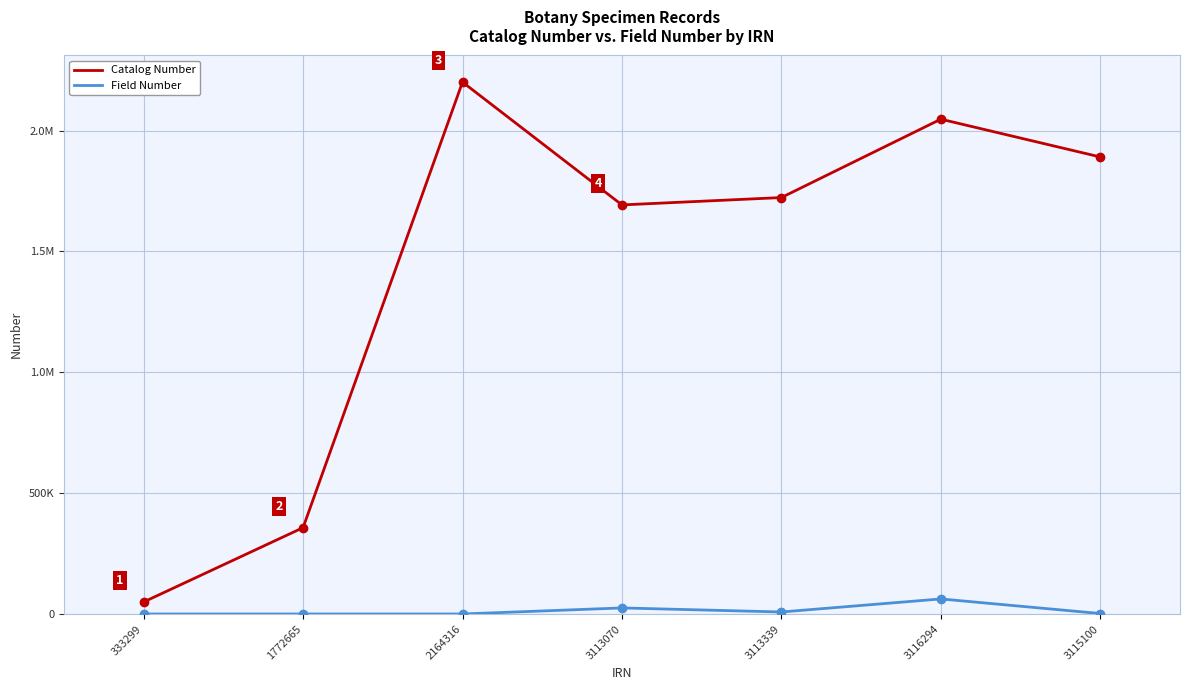

Does the chart display data point markers on the line(s)?

No